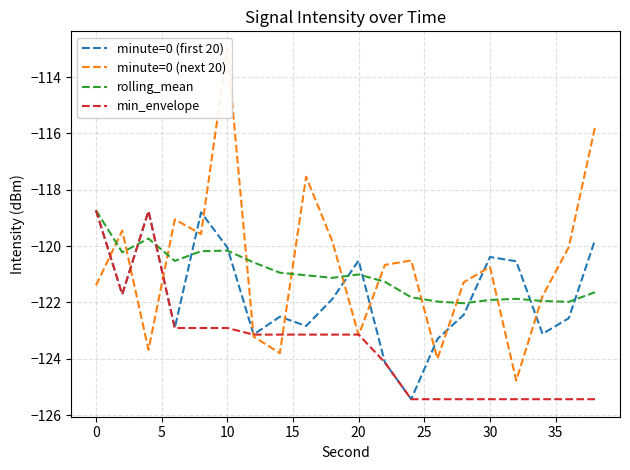

Which series has the largest total across all categories?

minute=0 (next 20)